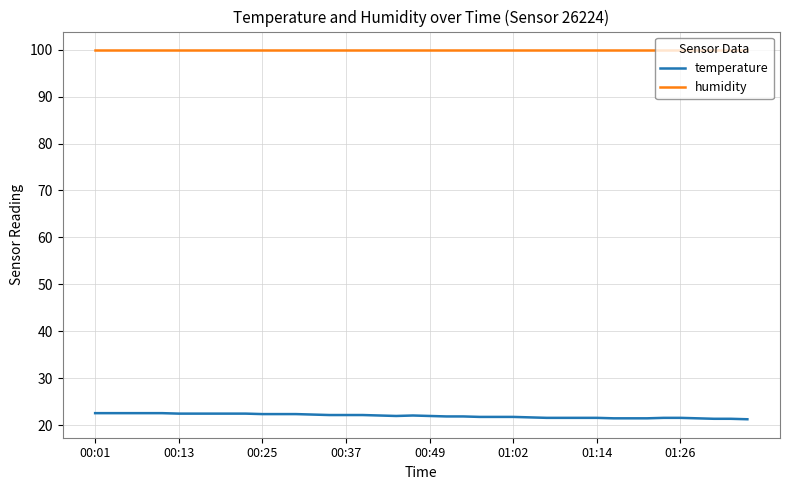

How many distinct data groups are displayed?

2